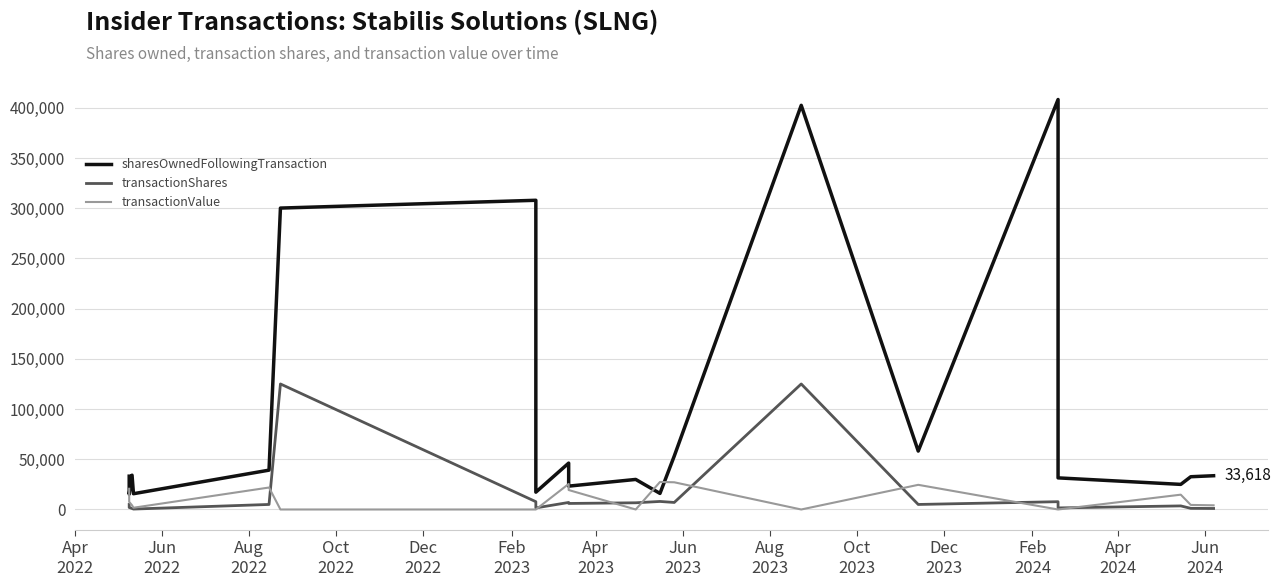

What is the value of the sharesOwnedFollowingTransaction point at the 19th from the left?

32618